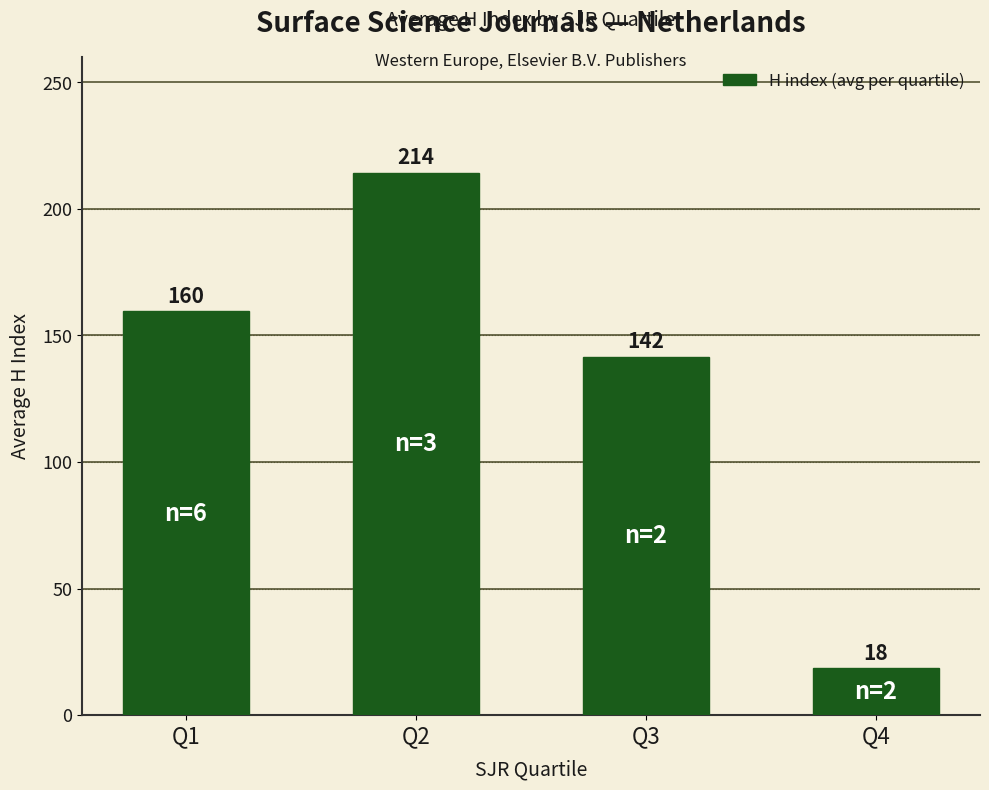

At which category does the chart reach its peak across all series?

Q2